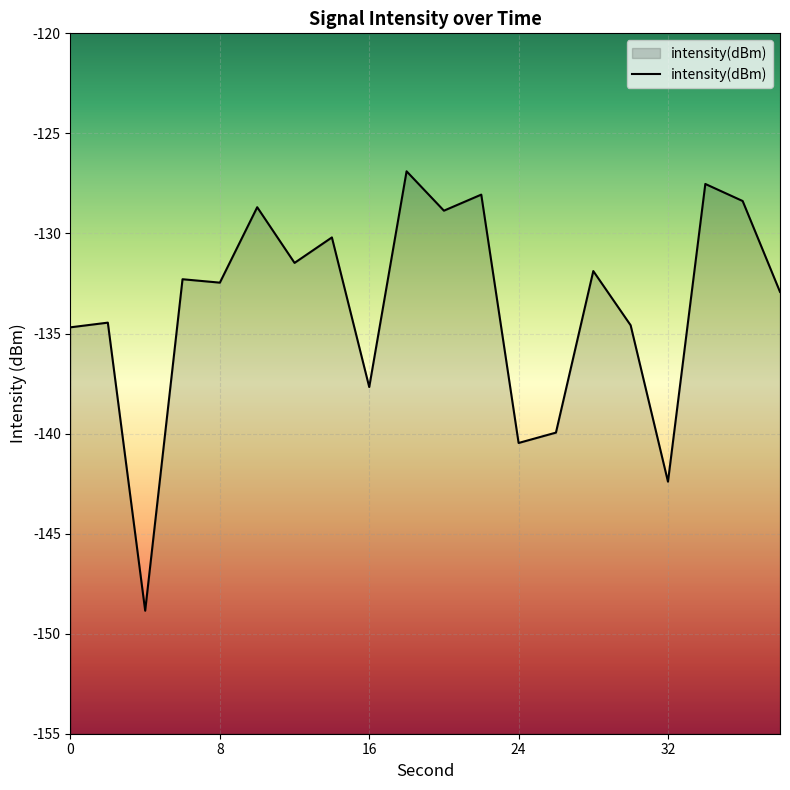

Does the chart display data point markers on the line(s)?

No